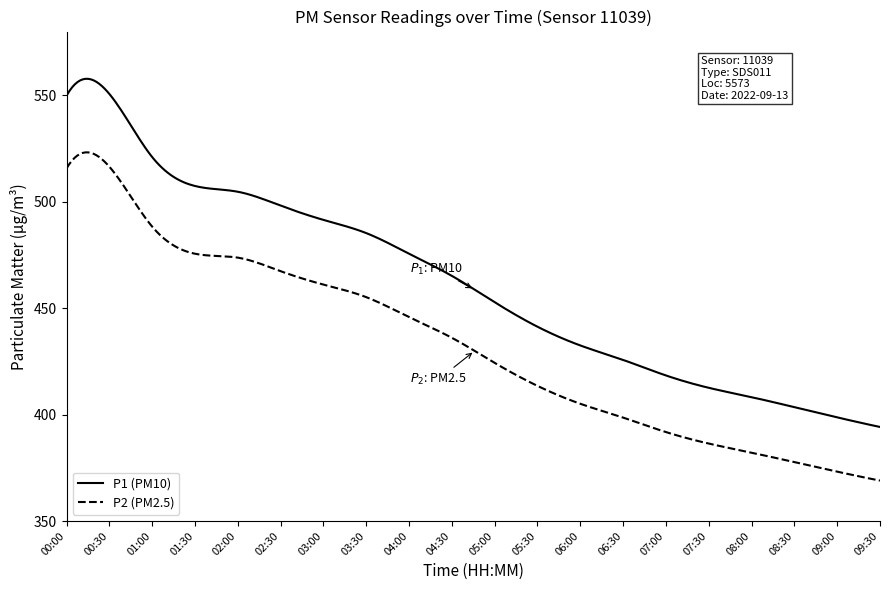

Which series has the largest range (max minus min)?

P1 (PM10)